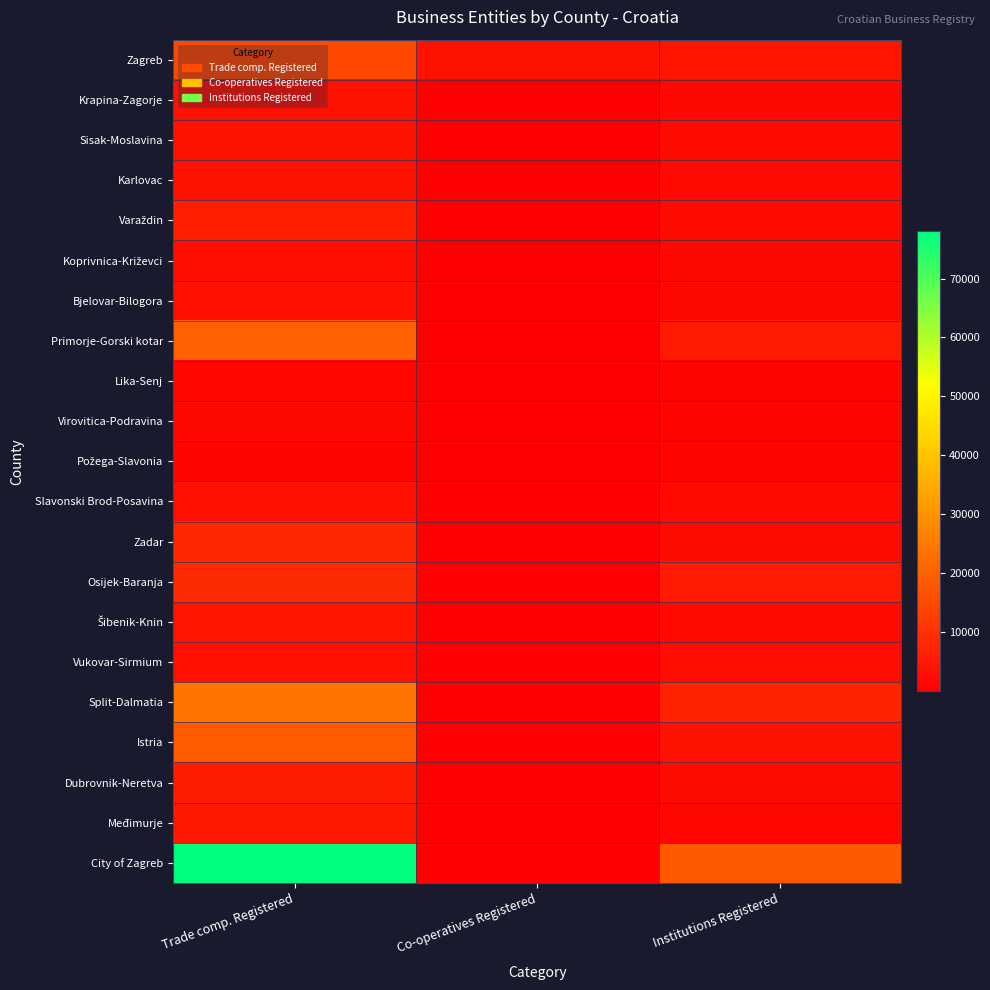

At how many categories does at least one series exceed 37330?

1